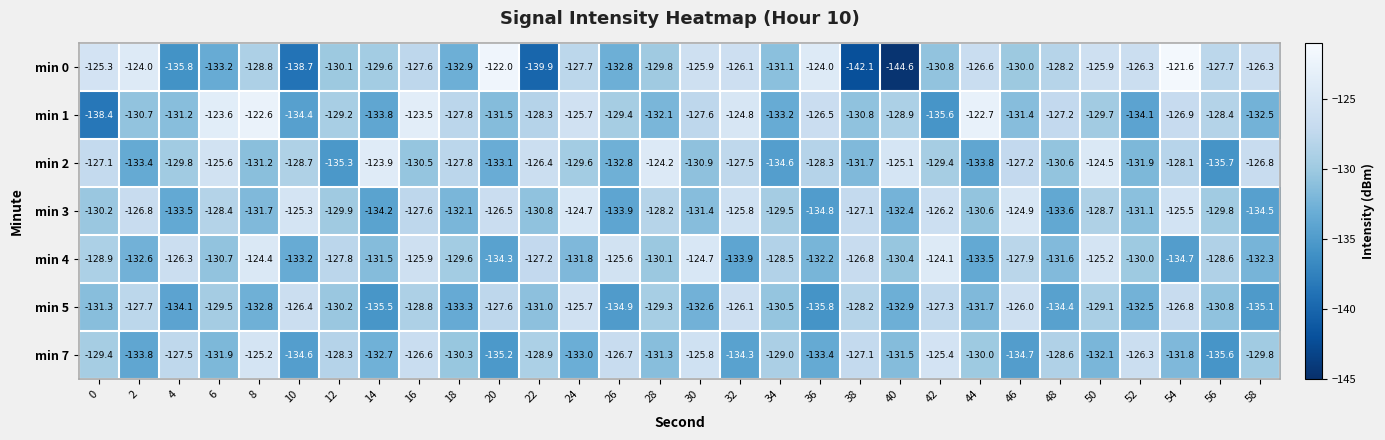

Count the number of data series in this chart.

7